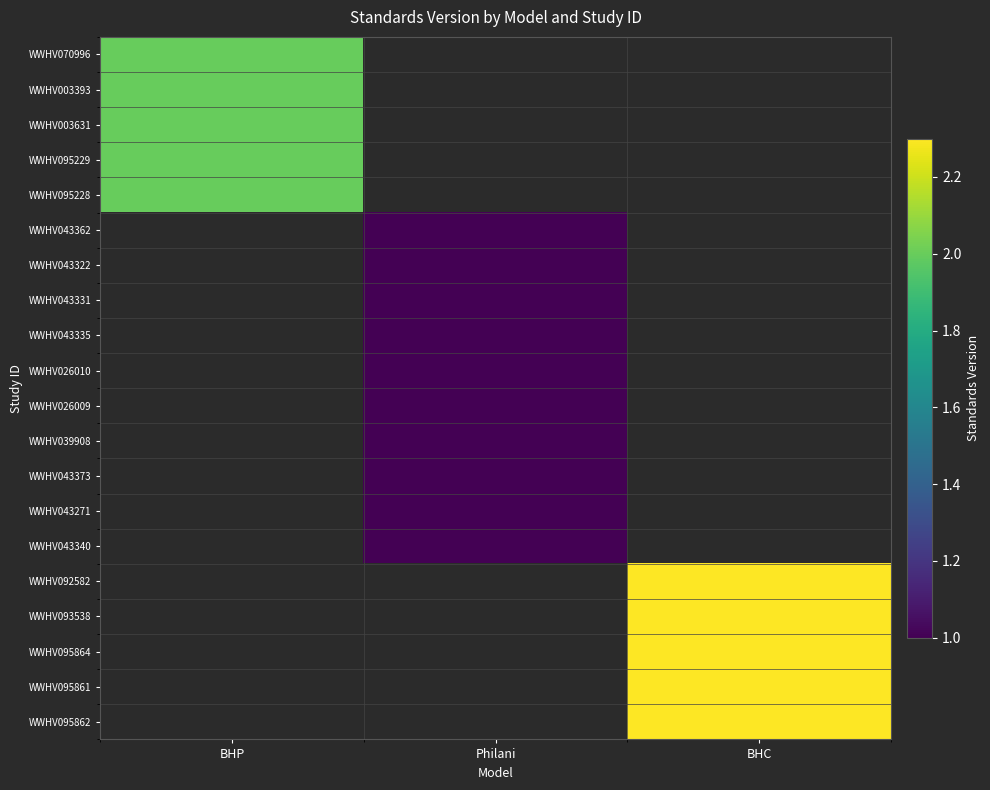

Which has a higher value, Philani or BHP?

BHP